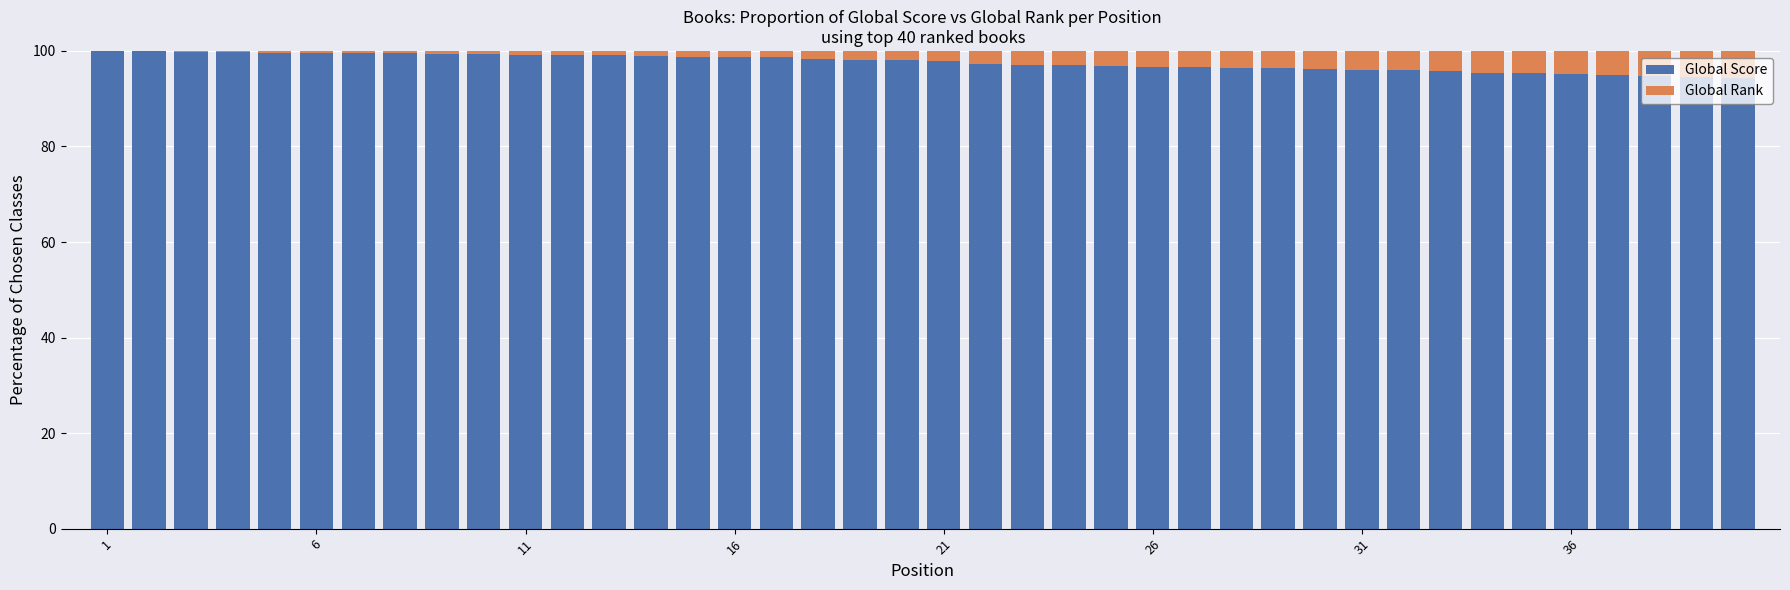

What is the maximum value for Global Score?

100.0